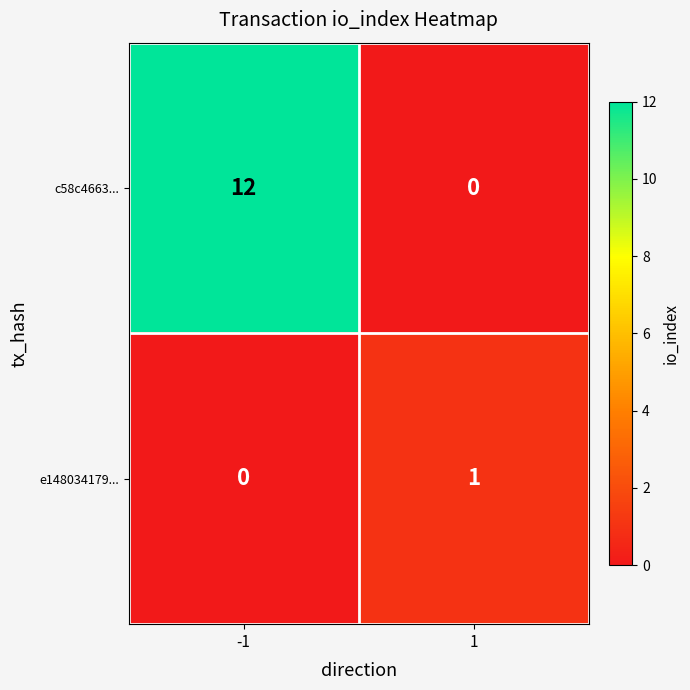

How many data points does each series have?

2